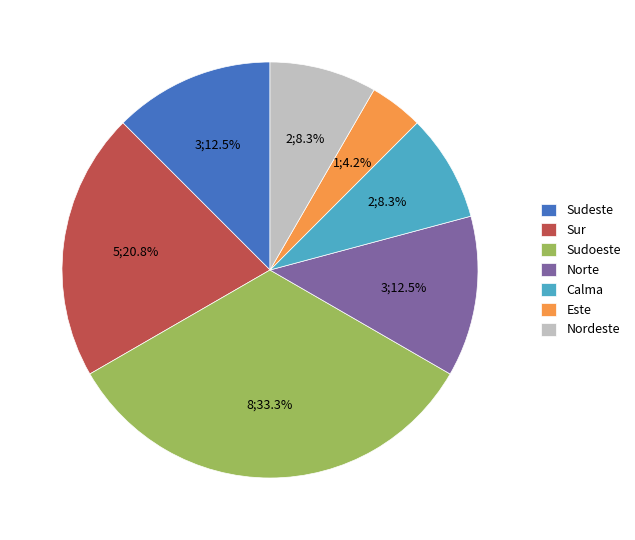

To the nearest percent, what is the difference between the Este and Calma slice percentages?

4%